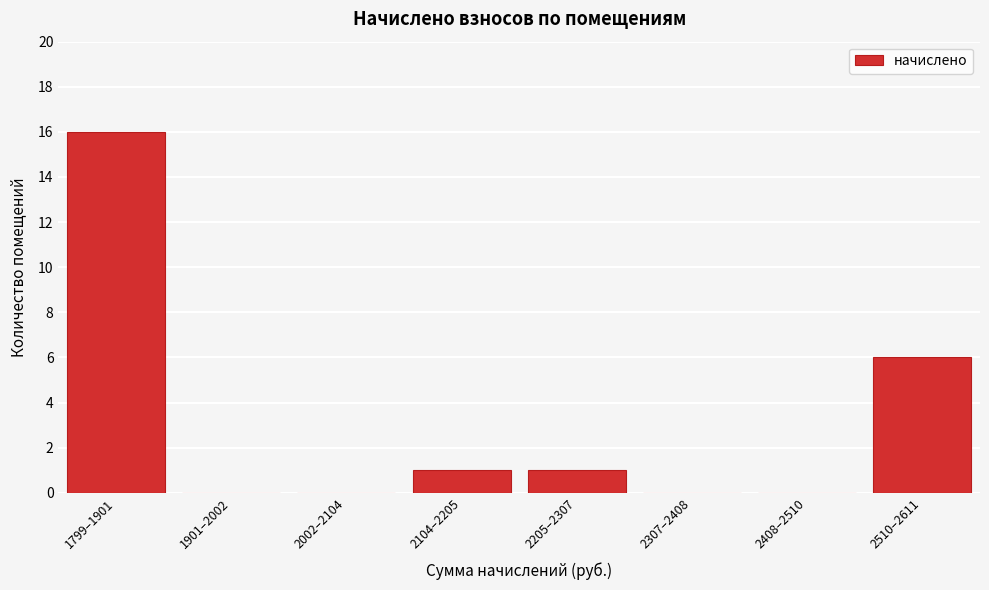

Reading right to left, what are all the values shown in this chart?

2510–2611=6	2408–2510=0	2307–2408=0	2205–2307=1	2104–2205=1	2002–2104=0	1901–2002=0	1799–1901=16